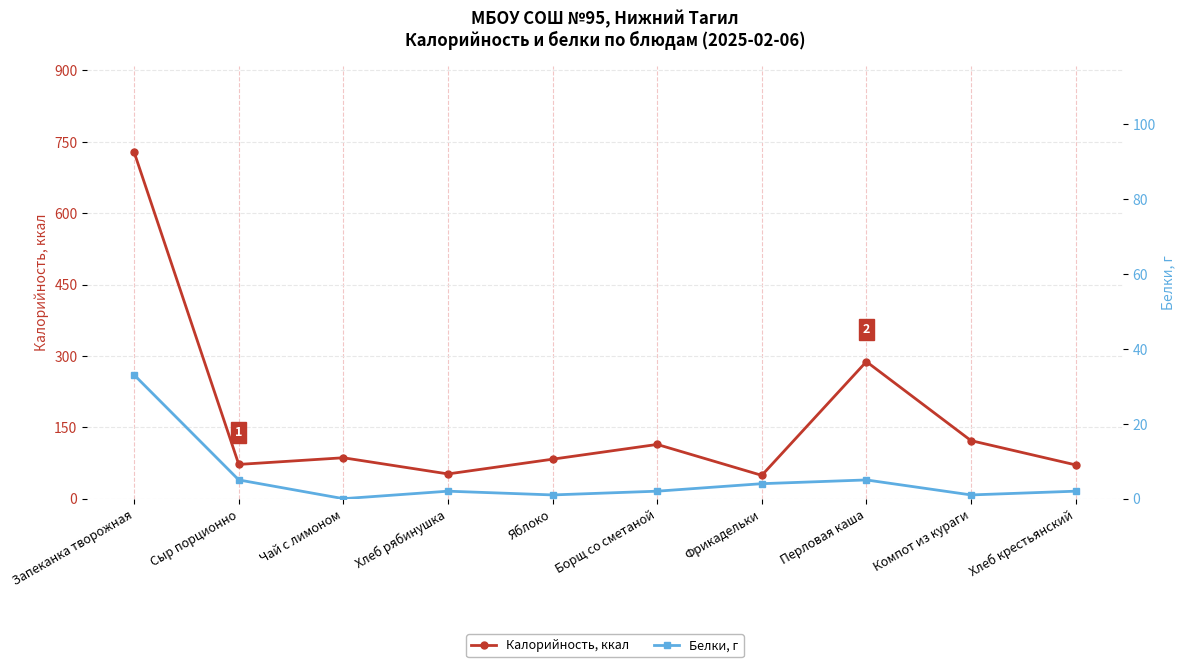

Rank the series by their average value, from lowest to highest.

Белки, г, Калорийность, ккал